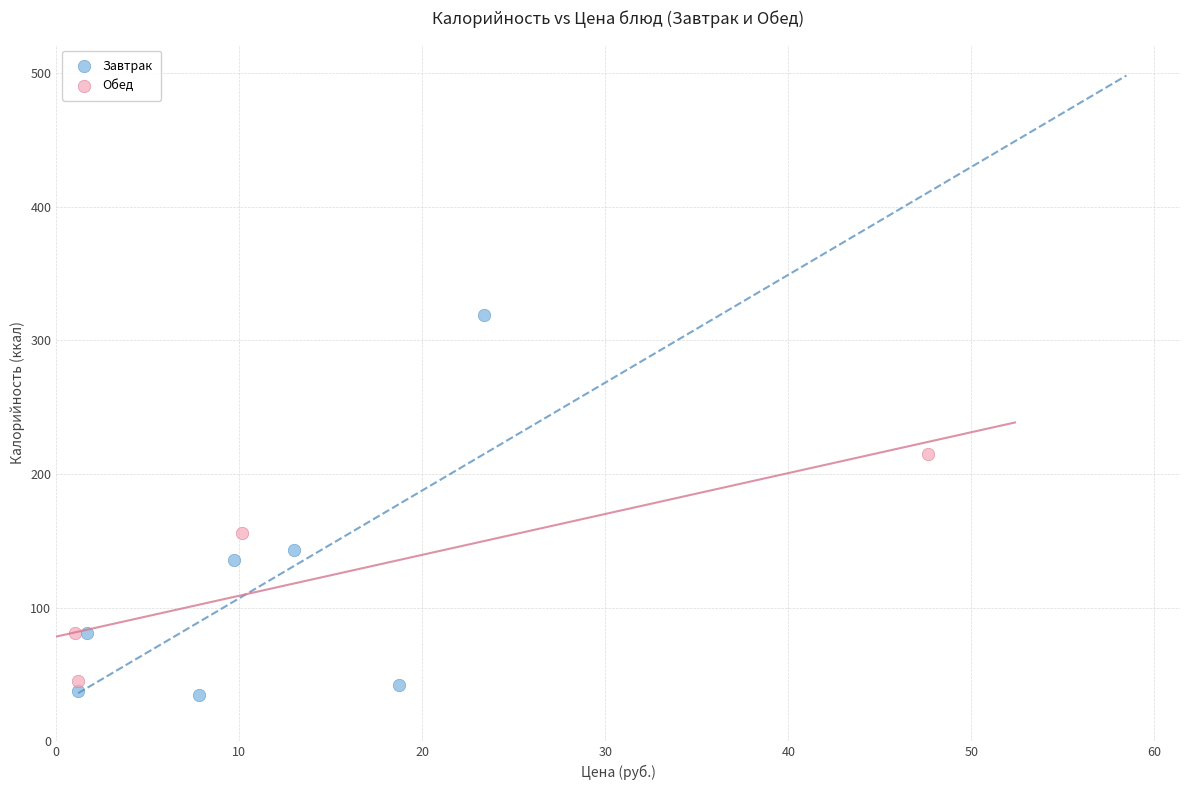

Which series reaches the minimum Y coordinate?

Завтрак